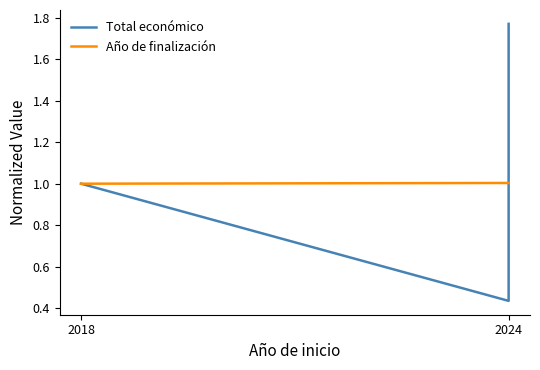

True or false: Total económico has a value of 0.3 at 2024.

False